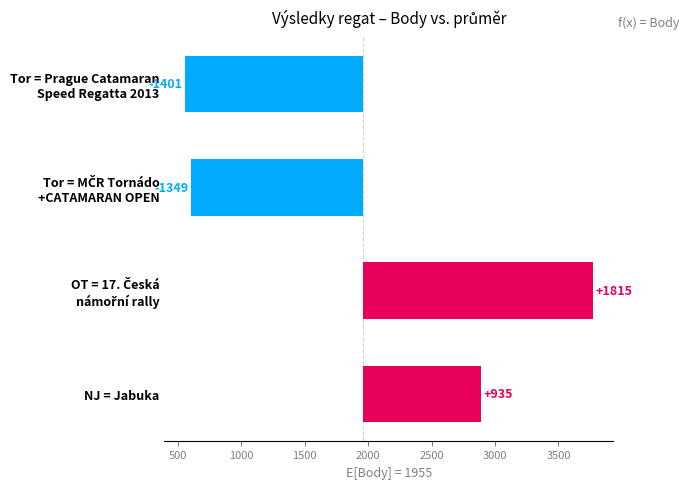

Count the number of categories in the chart.

4